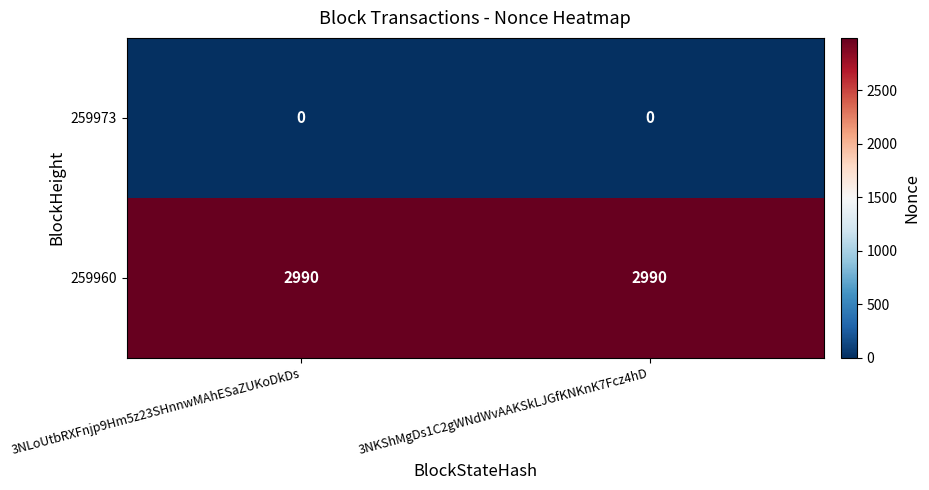

What is the maximum value for 259960?

2990